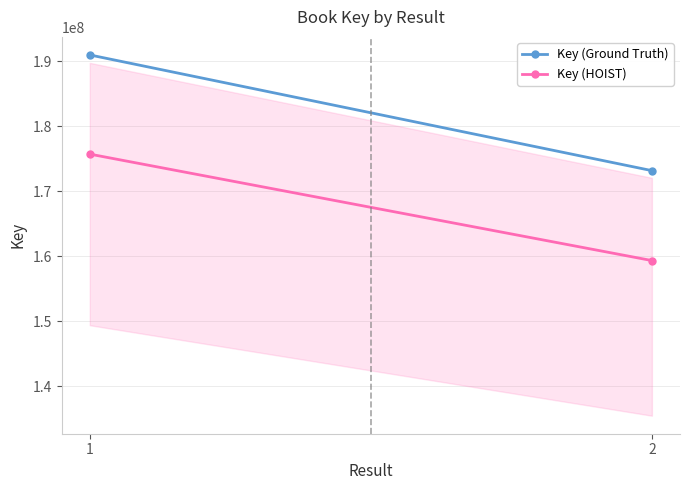

At which category is the sum across all series the highest?

1